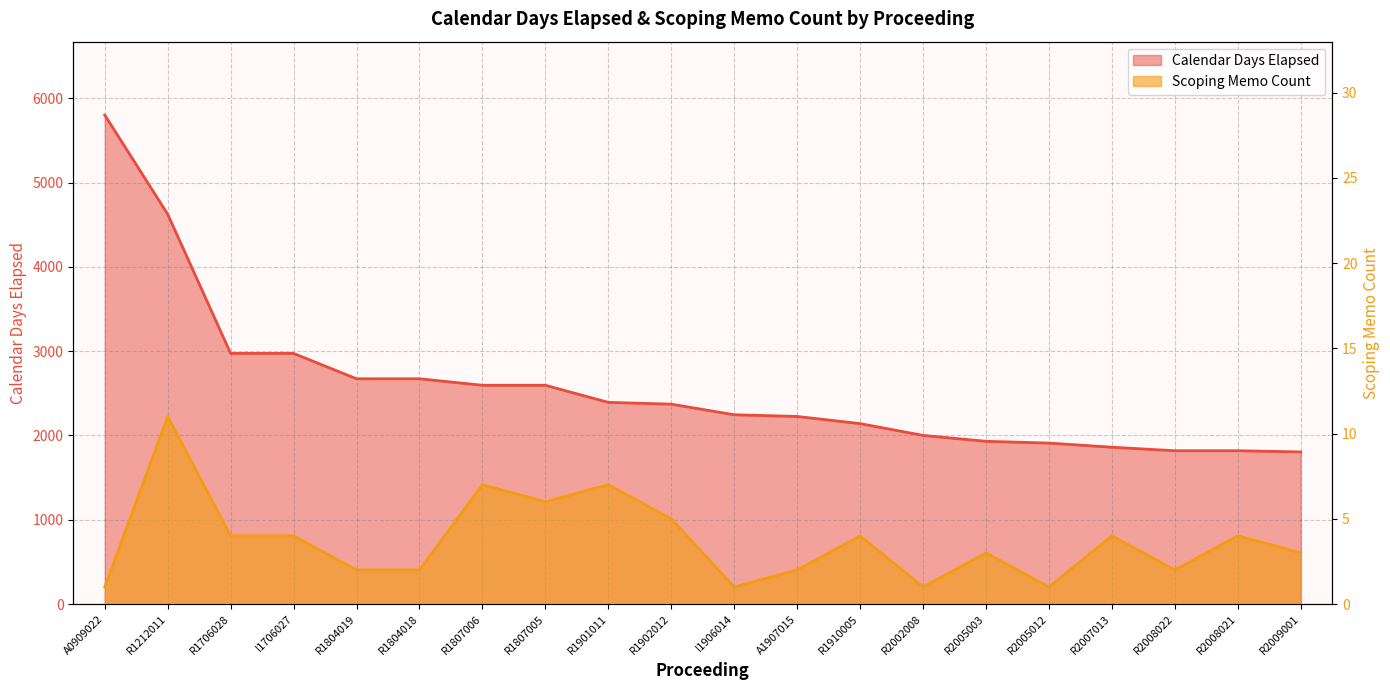

True or false: Scoping Memo Count has a value of 7 at R1901011.

True